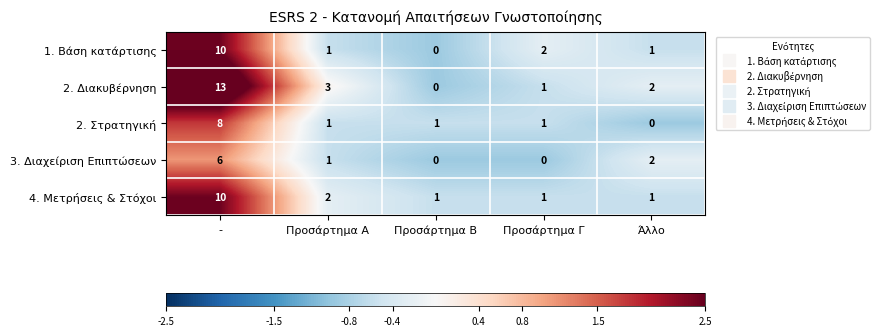

What is the total value across all series at -?

47